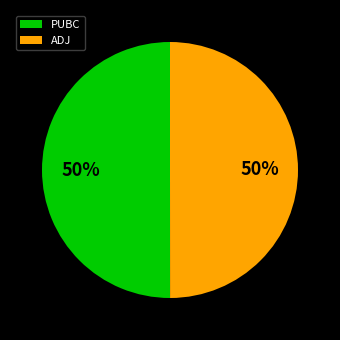

What percentage is the PUBC slice, to the nearest percent?

50%